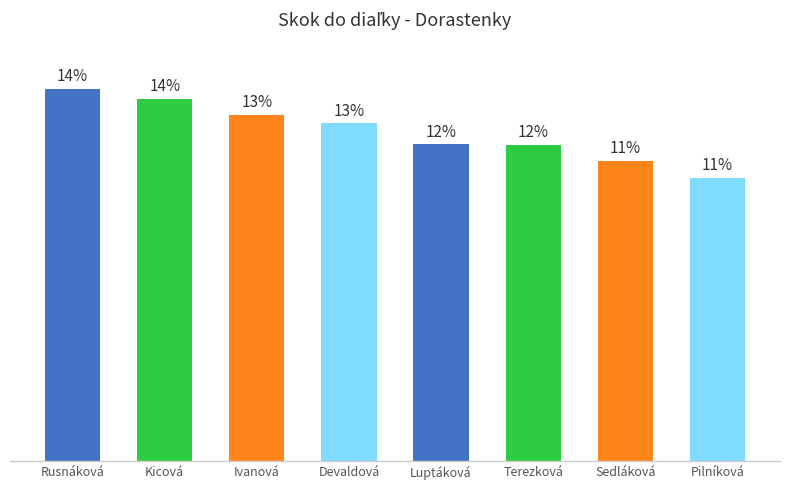

How many data points does each series have?

8